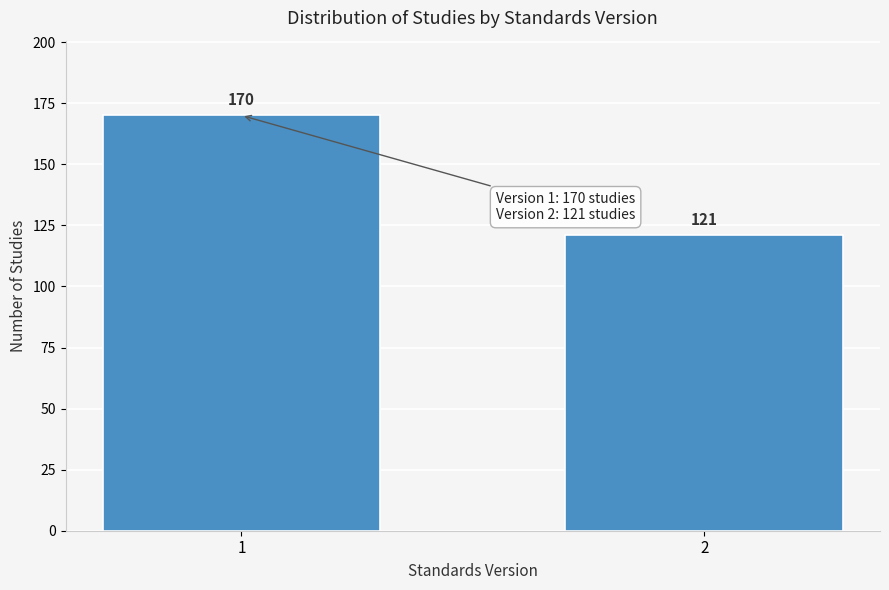

Reading right to left, list all the values displayed in this chart.

121	170